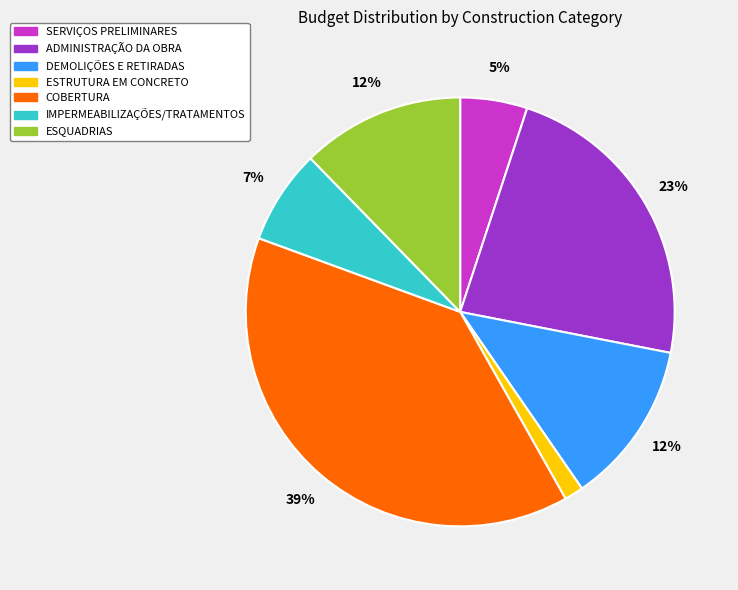

Do IMPERMEABILIZAÇÕES/TRATAMENTOS and COBERTURA together represent more than half of the pie?

No